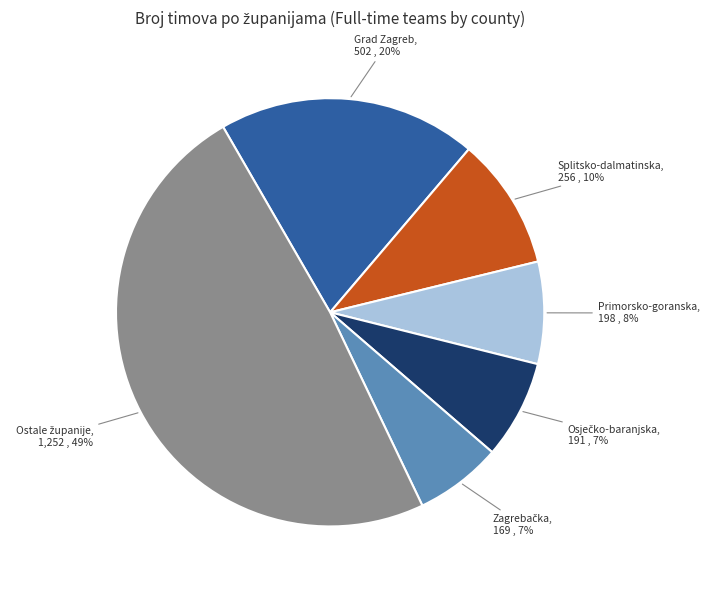

Count the number of slices in the pie.

6